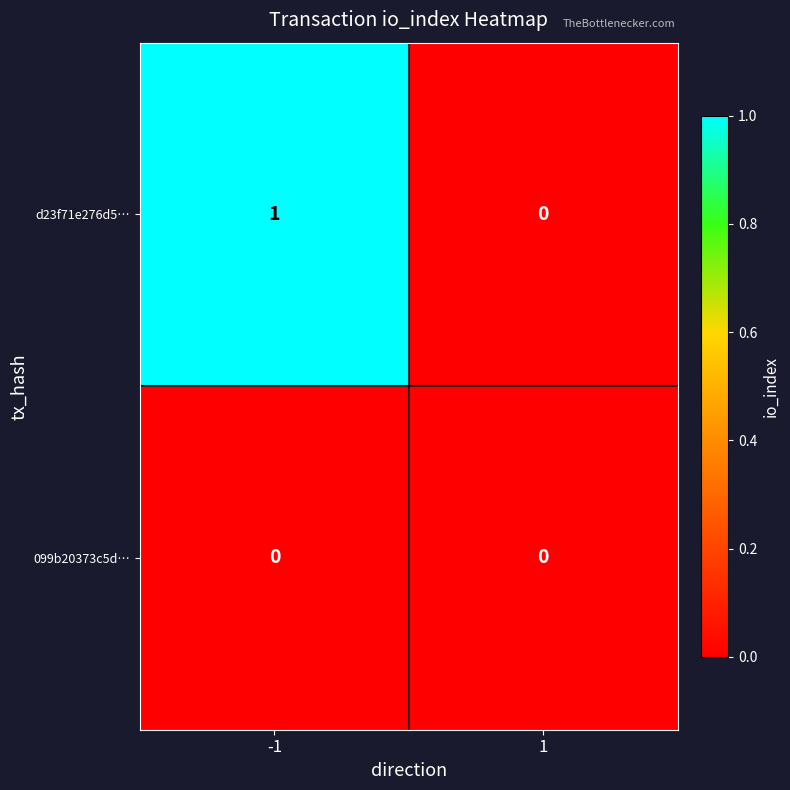

Which series changed the most between -1 and 1?

d23f71e276d5…